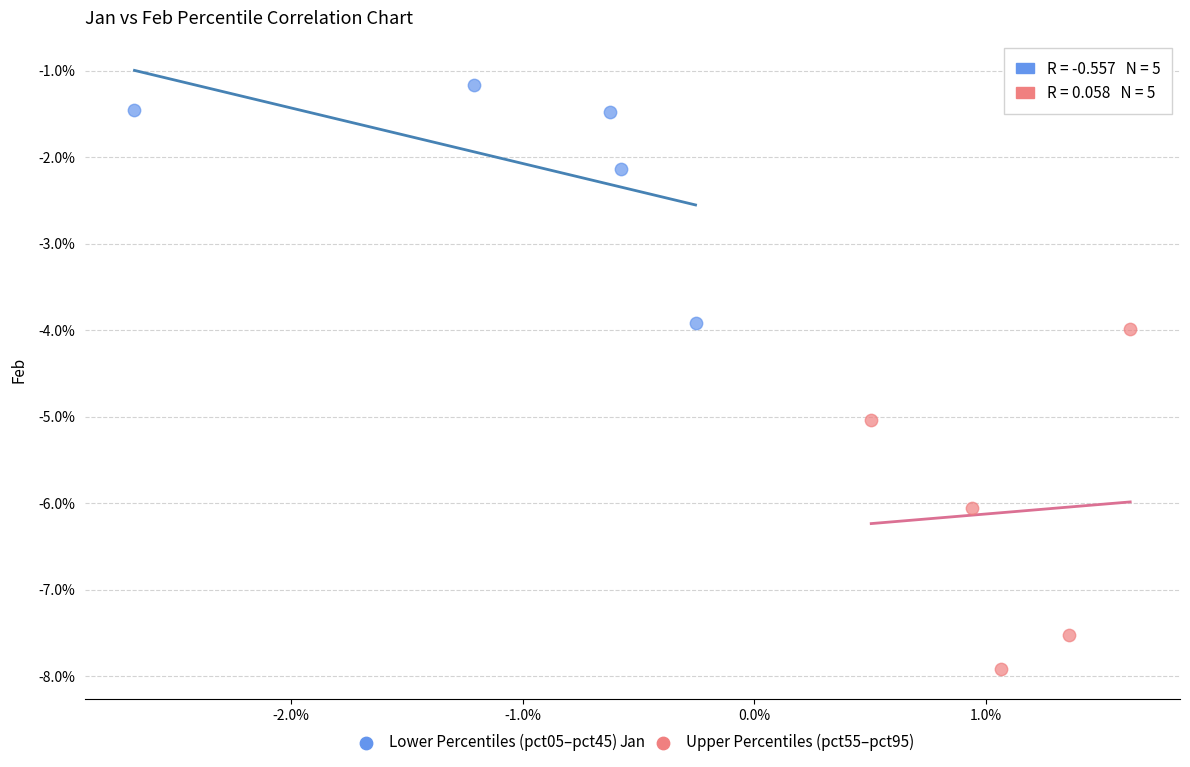

Which series contains the lowest Y value?

Upper Percentiles (pct55–pct95)